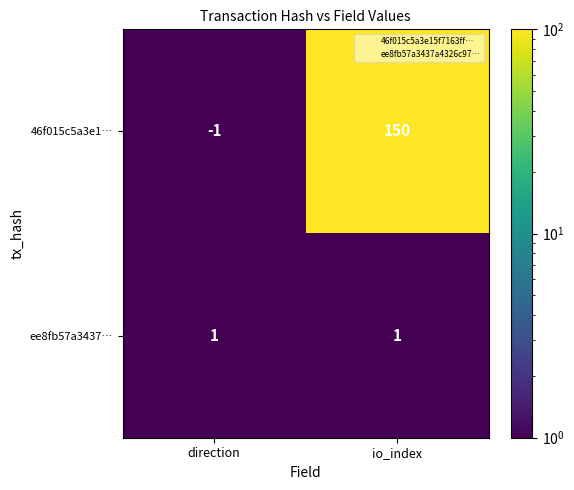

Which label corresponds to the largest value in the chart?

io_index